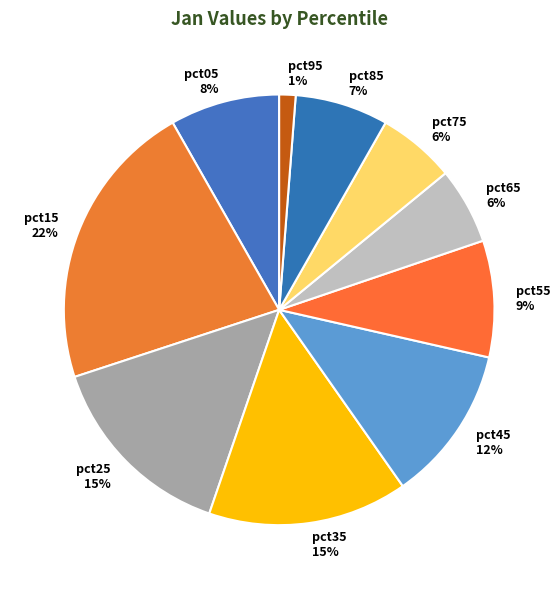

How many slices are in this pie chart?

10